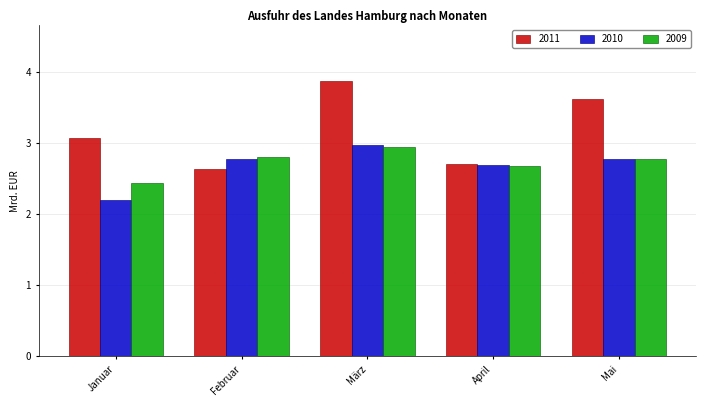

Reading left to right, transcribe all the data shown in this chart.

2011: Januar=3.1	Februar=2.6	März=3.9	April=2.7	Mai=3.6
2010: Januar=2.2	Februar=2.8	März=3.0	April=2.7	Mai=2.8
2009: Januar=2.4	Februar=2.8	März=2.9	April=2.7	Mai=2.8